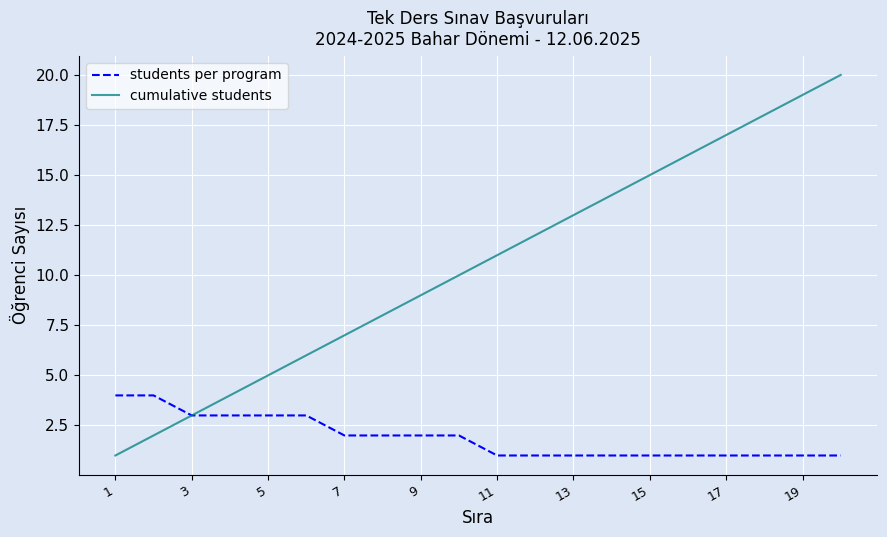

What is the maximum value shown in the chart?

20